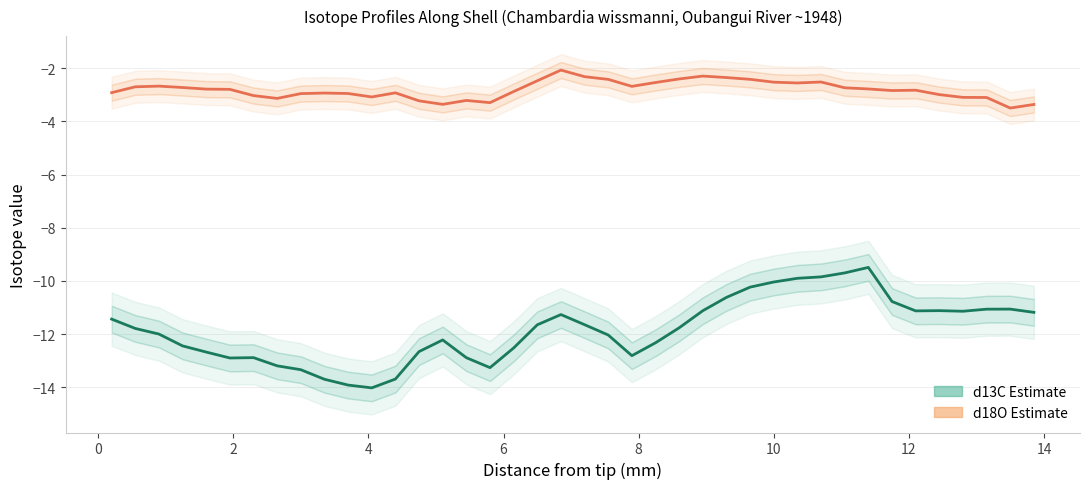

What is the difference between the maximum and minimum values in the d18O (Estimate) series?

1.4